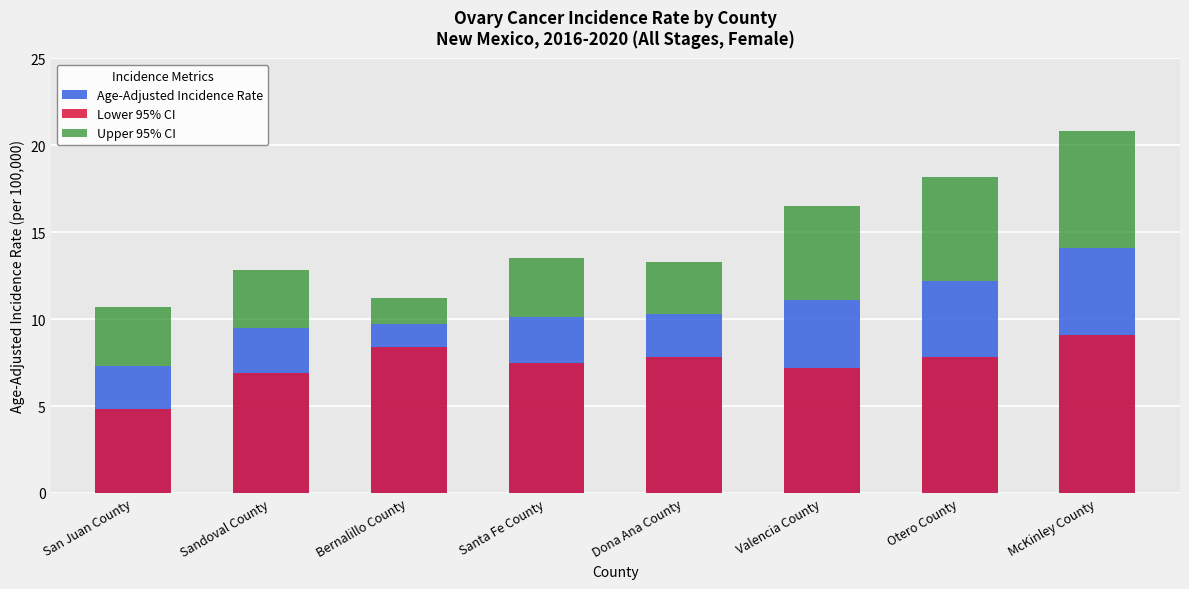

How many bars are there in total?

24